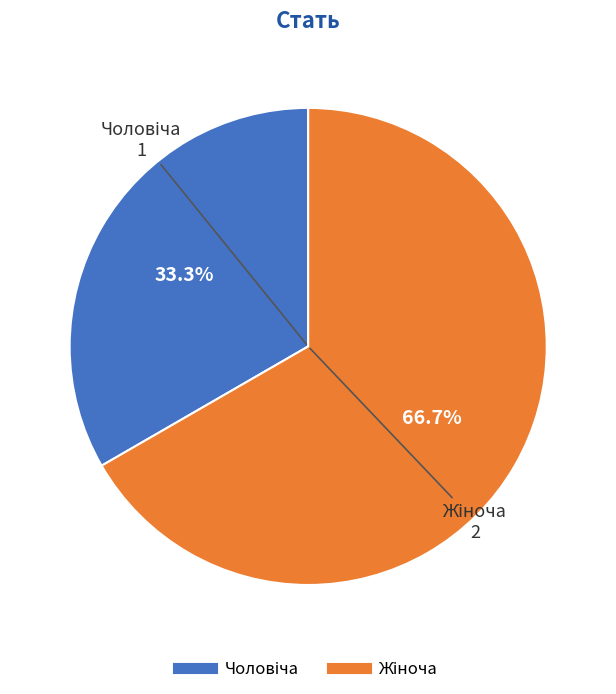

To the nearest percent, what is the average slice percentage?

50%